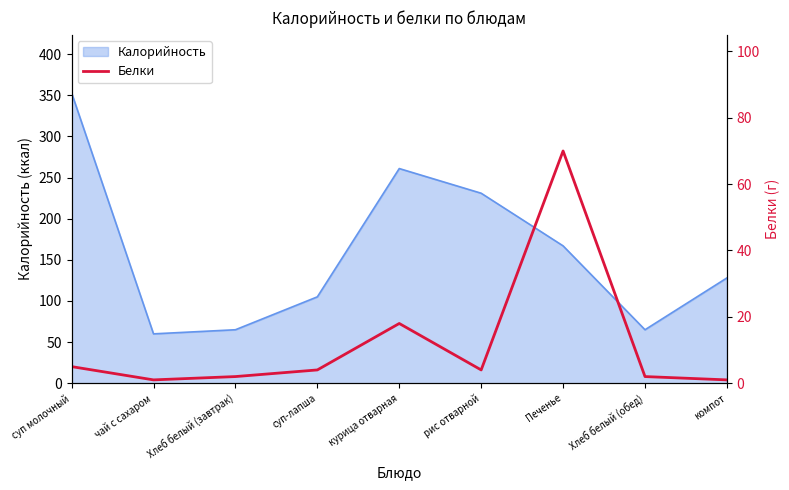

What is the maximum value for Калорийность?

353